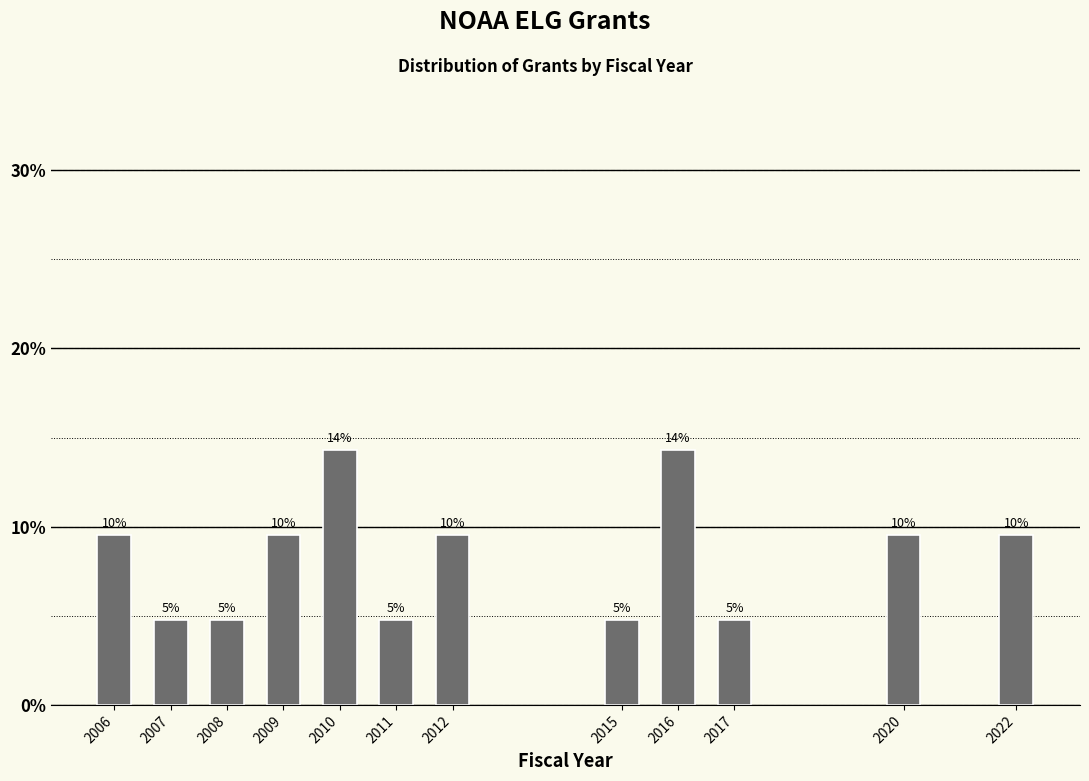

How many bars are there in total?

12